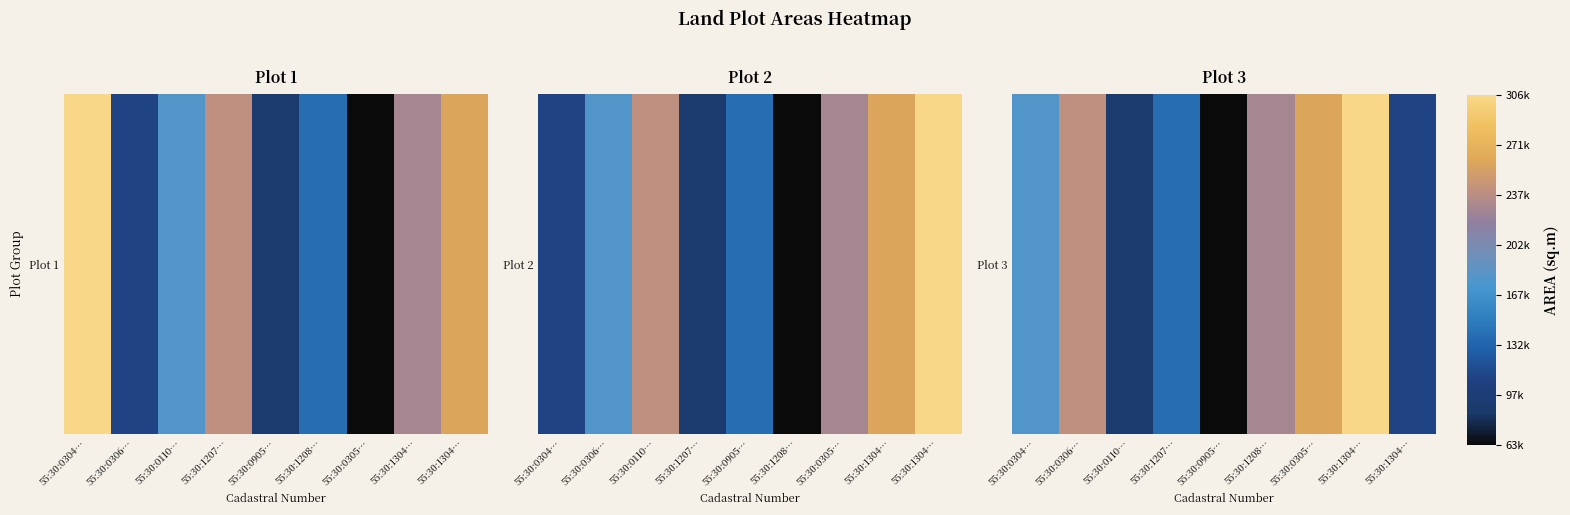

Which has a higher value, 55:30:0305… or 55:30:0110…?

55:30:0305…